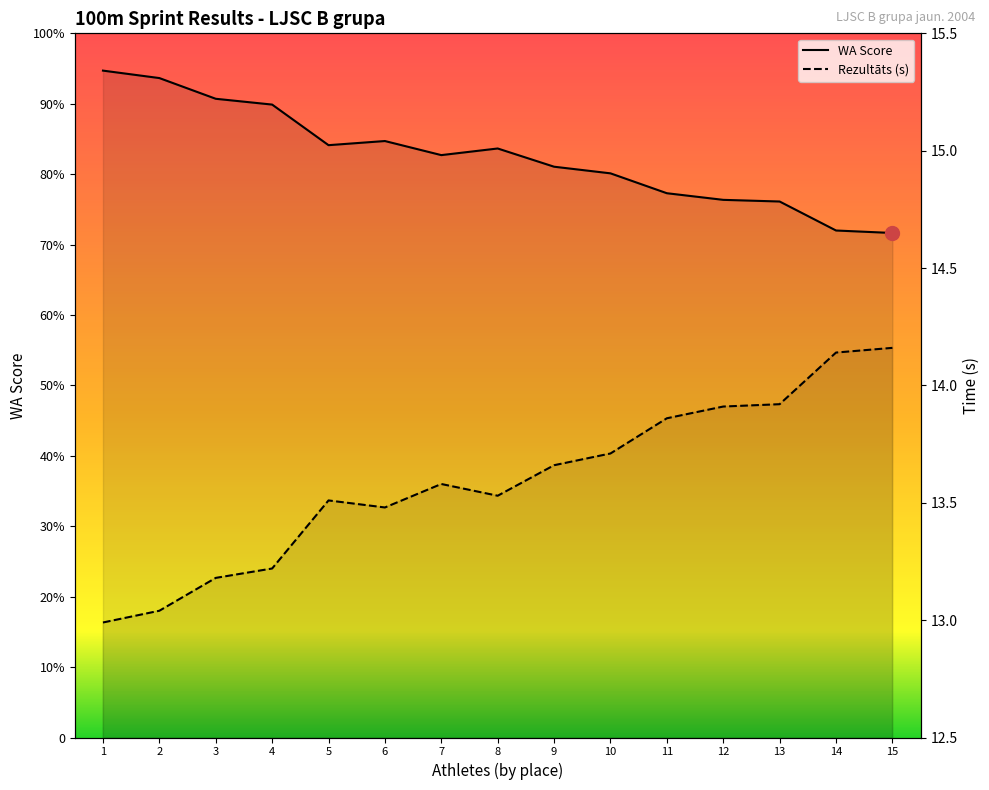

True or false: Rezultāts (s) has a value of 5.1 at 14.

False